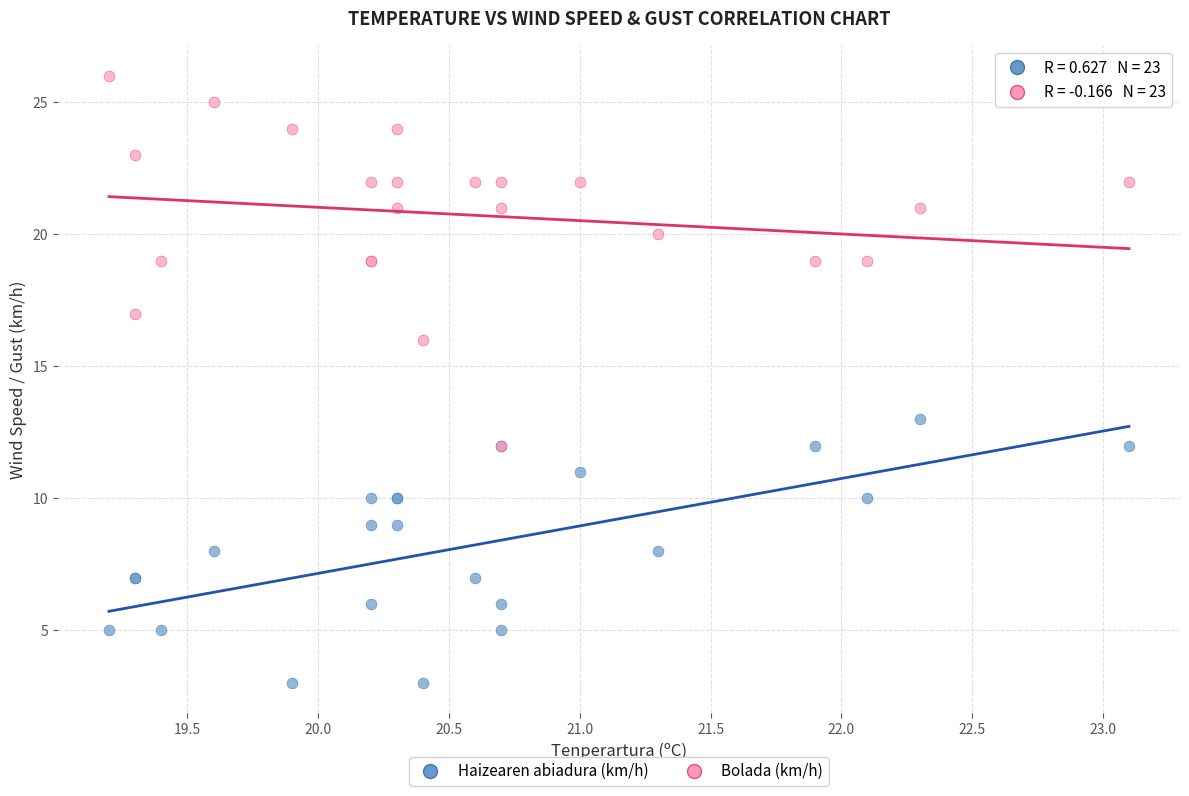

Which series reaches the minimum Y coordinate?

Haizearen abiadura (km/h)